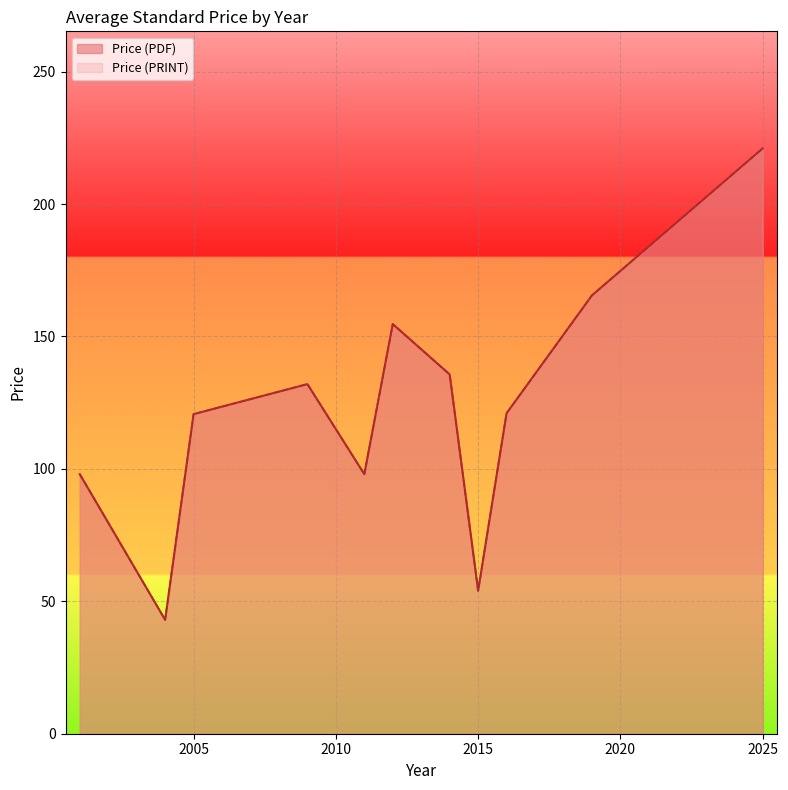

What is the minimum value for Price (PDF)?

43